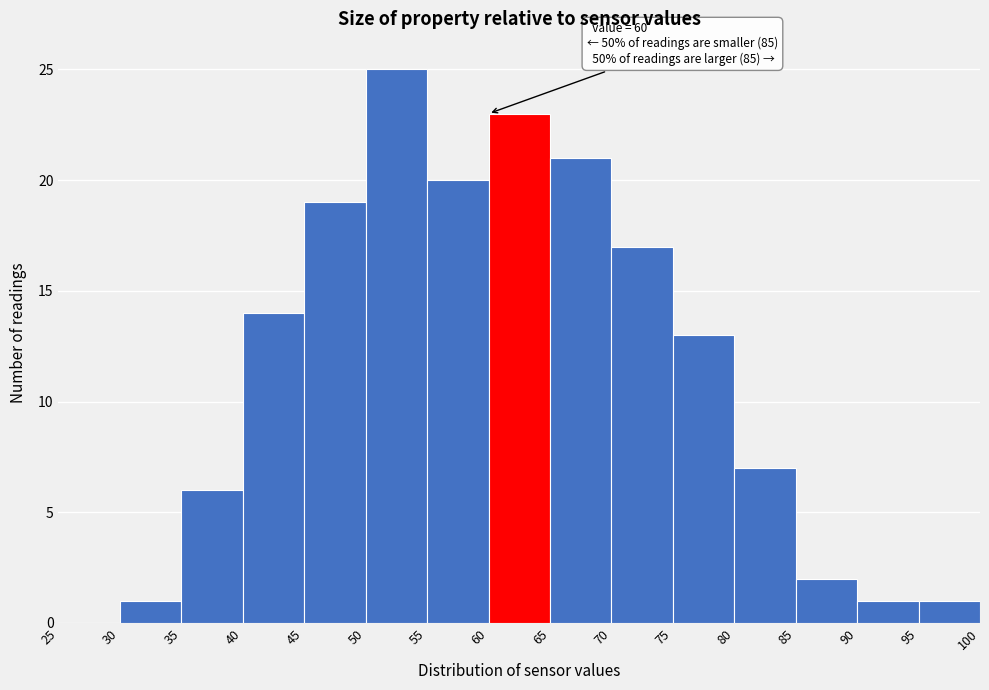

Over which range of the x-axis is the bar tallest?

50 to 55